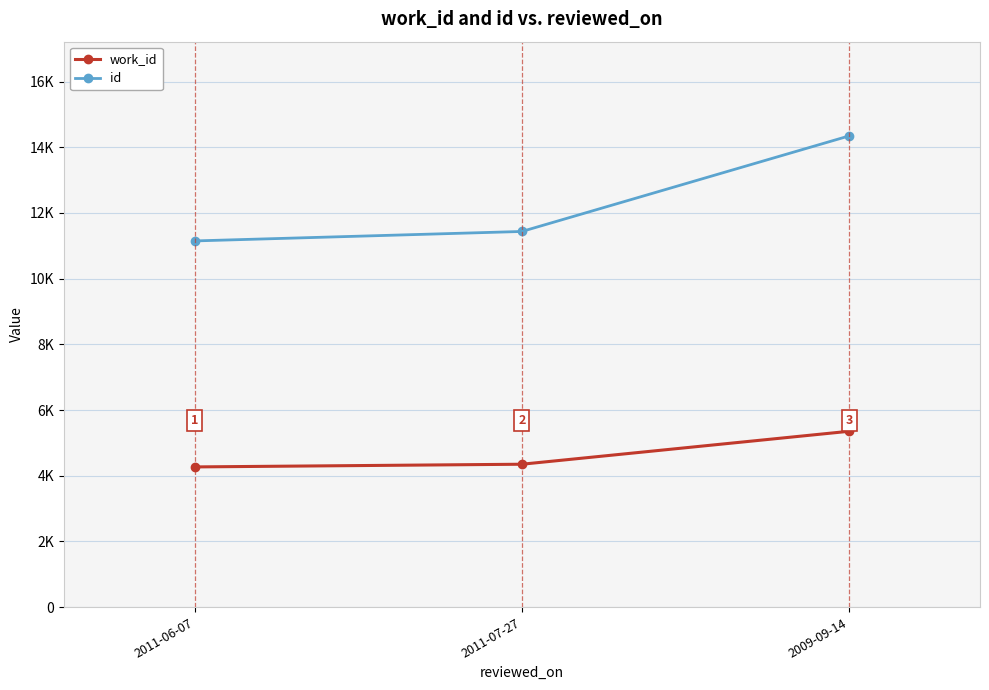

List the series in order of their peak value, lowest first.

work_id, id